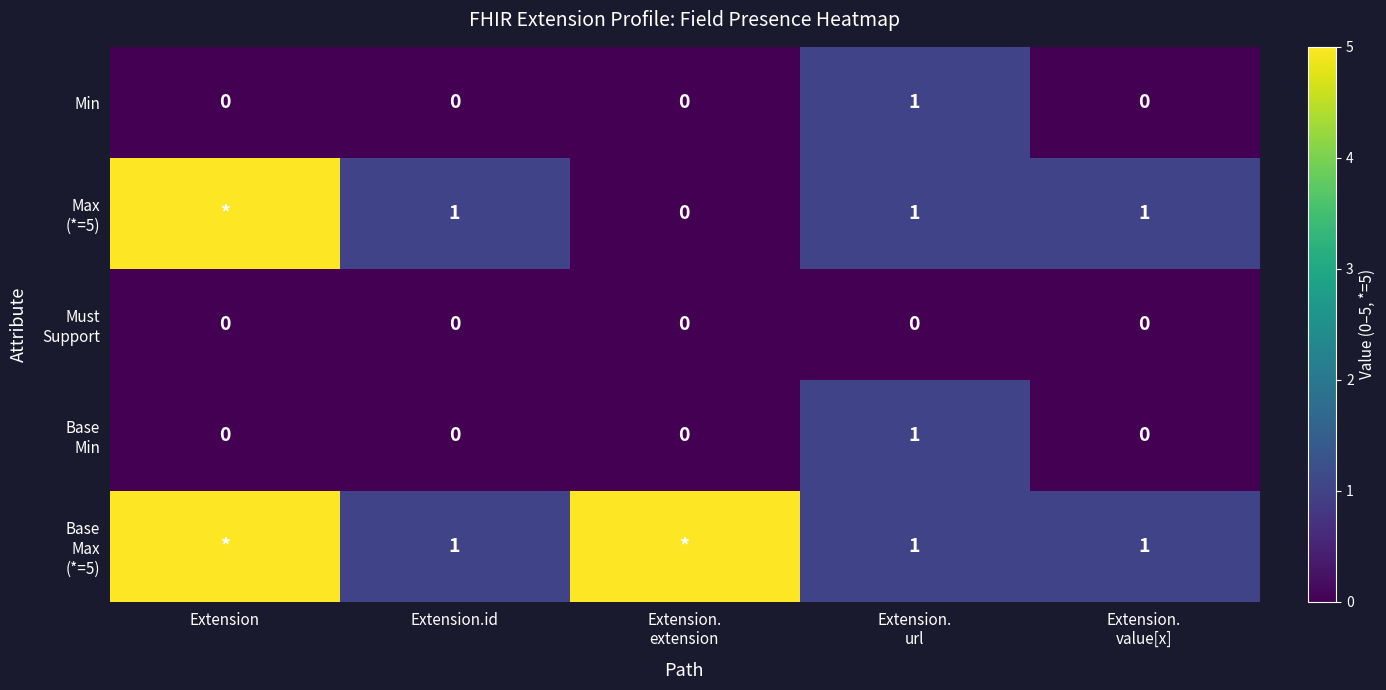

How many positive values does the Min series have?

1